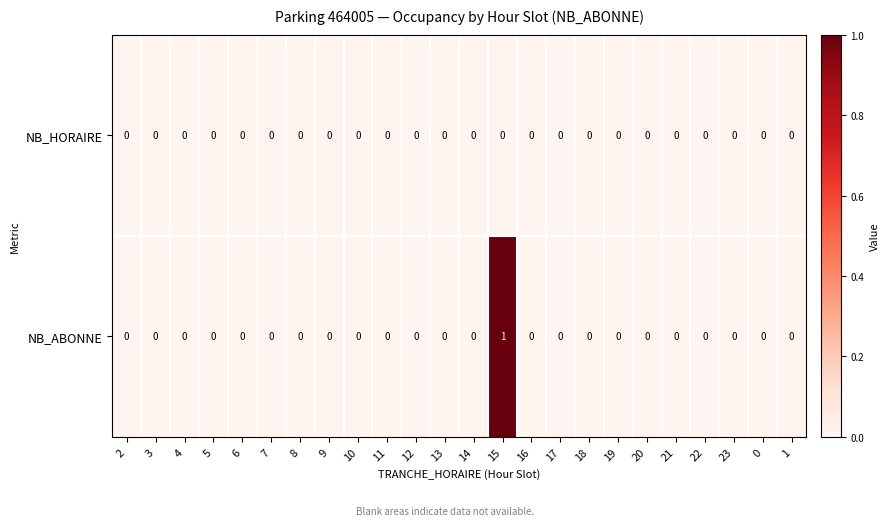

How many NB_ABONNE values are between 0 and 1?

24